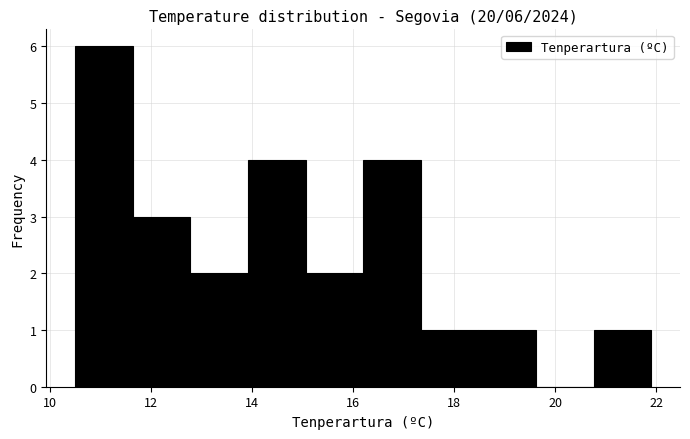

Which range on the x-axis has the tallest bar?

10.50 to 11.64